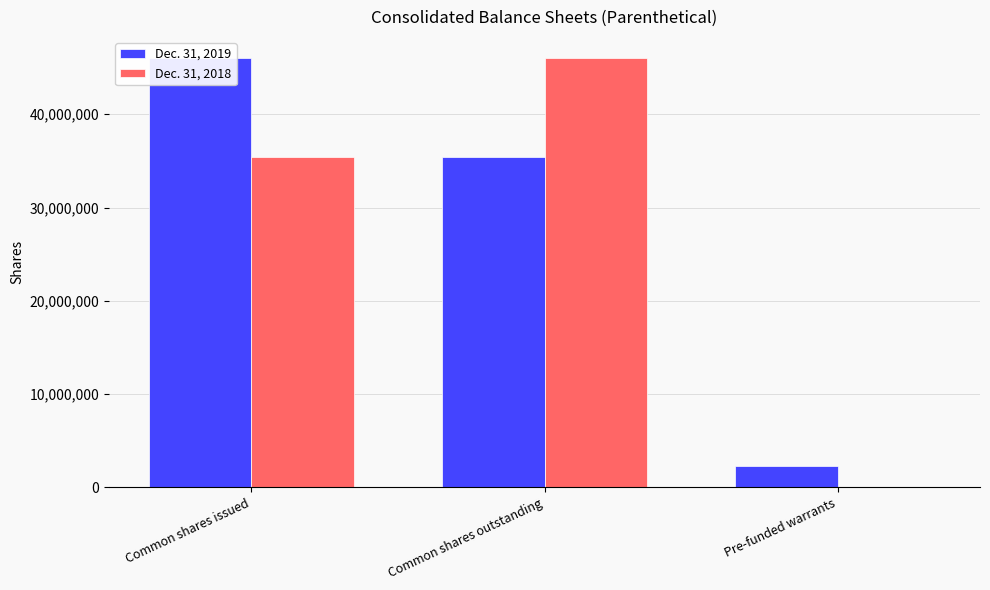

What is the difference between the Dec. 31, 2019 values at Common shares issued and Pre-funded warrants?

43691872